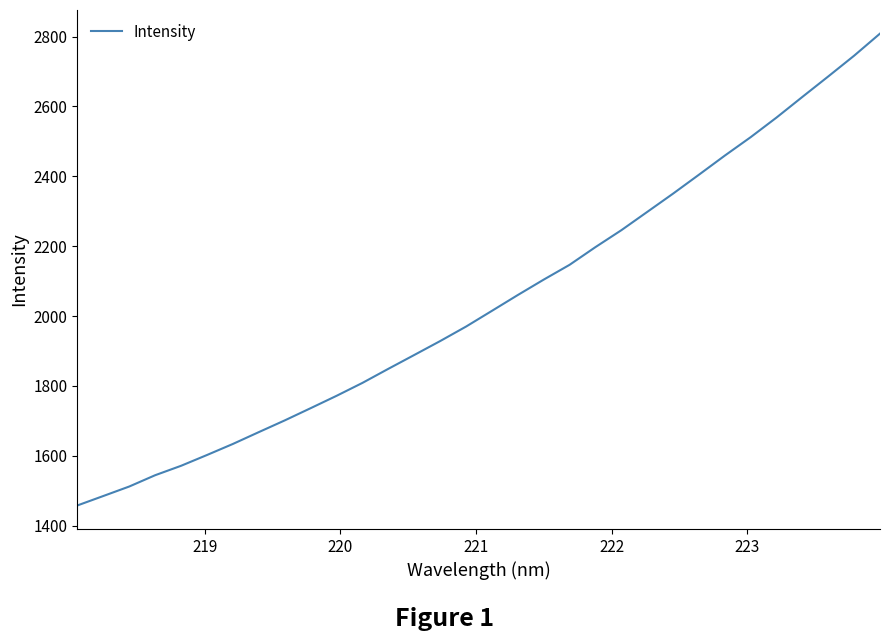

What is the difference between the maximum and minimum values?

1350.6